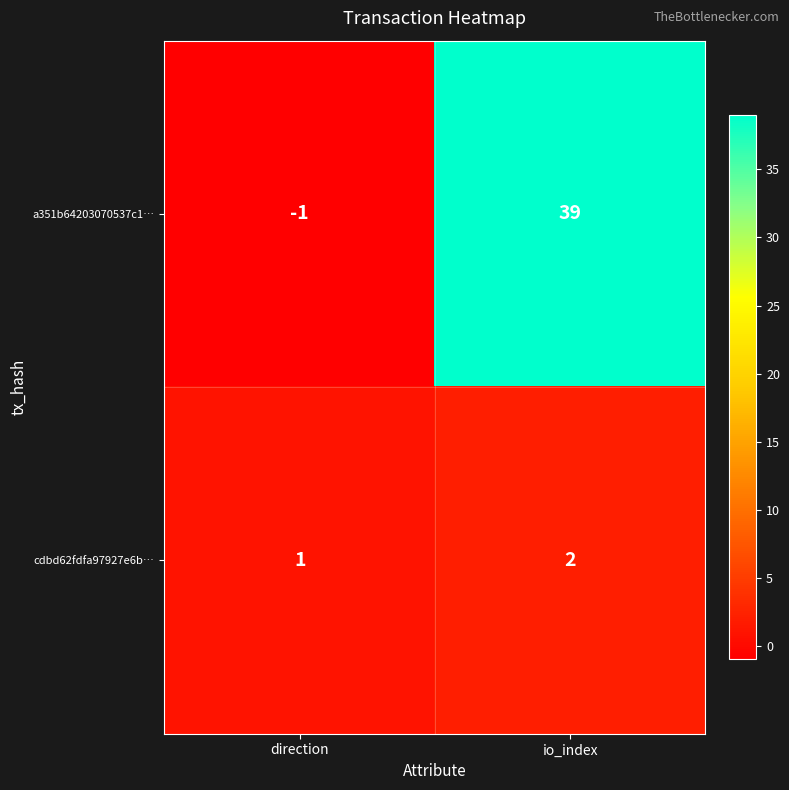

Between direction and io_index, which series saw the biggest shift?

a351b64203070537c1…